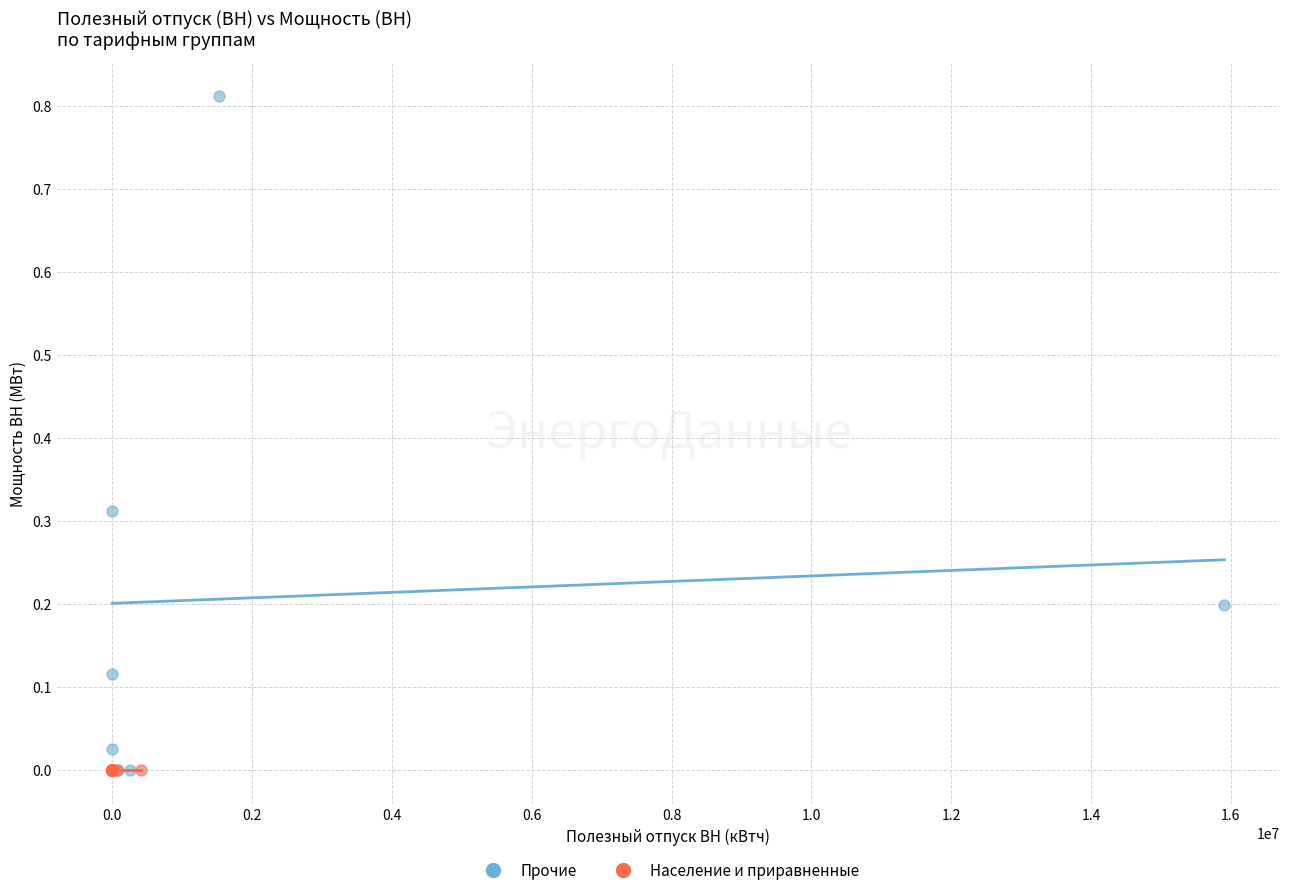

What are all the series names shown in the legend?

Прочие, Население и приравненные